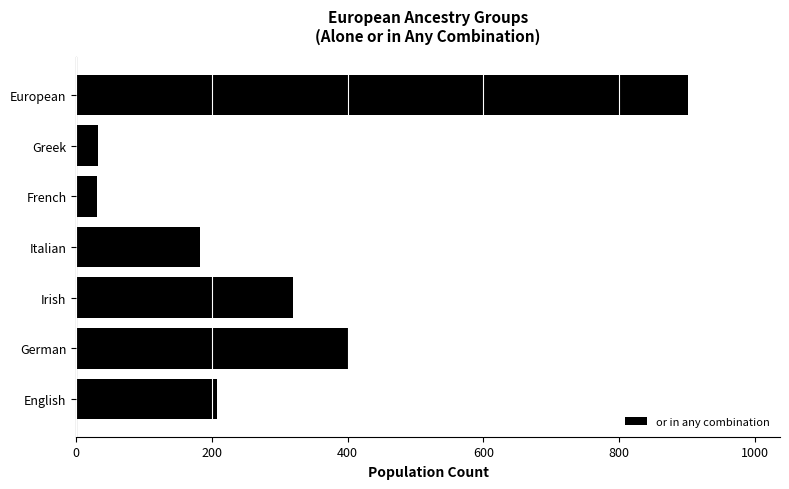

What is the ratio of the value at German to the value at English?

1.9